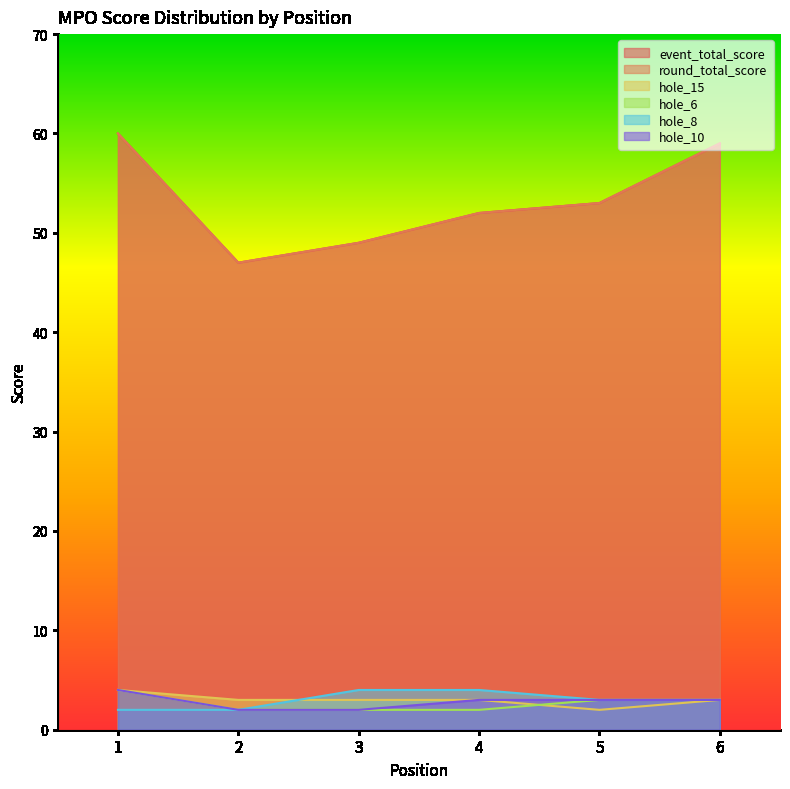

Count the hole_6 values in the range 2 to 3.

5